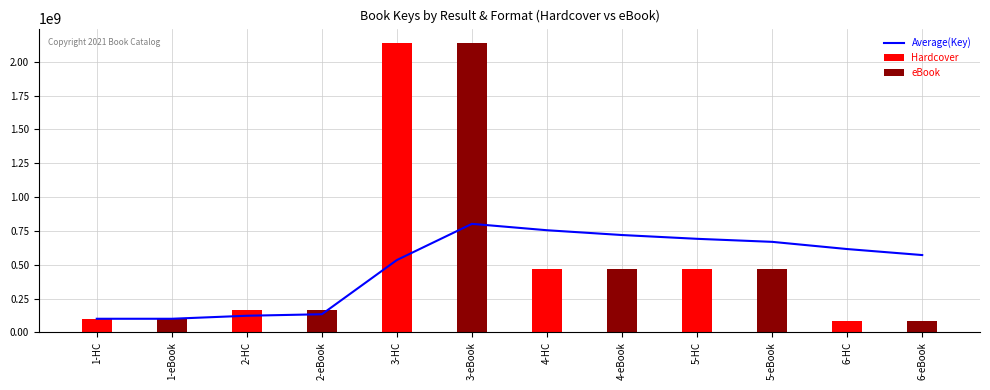

Is the value of Hardcover at 1-HC greater than the value of eBook at 4-HC?

No